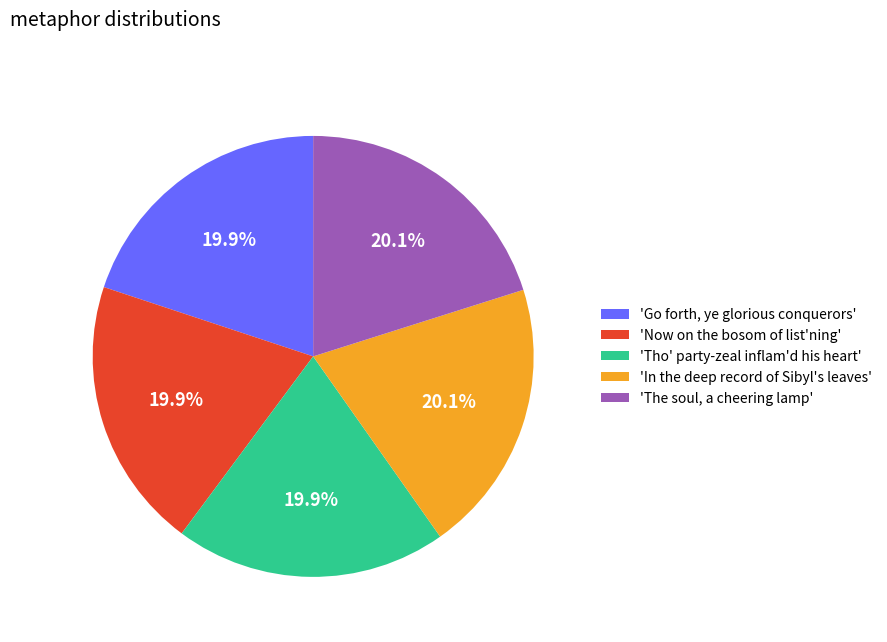

Approximately how many times larger is the value at 'Now on the bosom of list'ning' compared to 'Tho' party-zeal inflam'd his heart'?

1.0